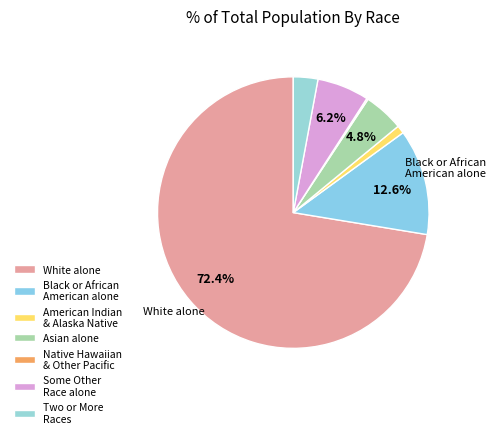

How many slices are in this pie chart?

7